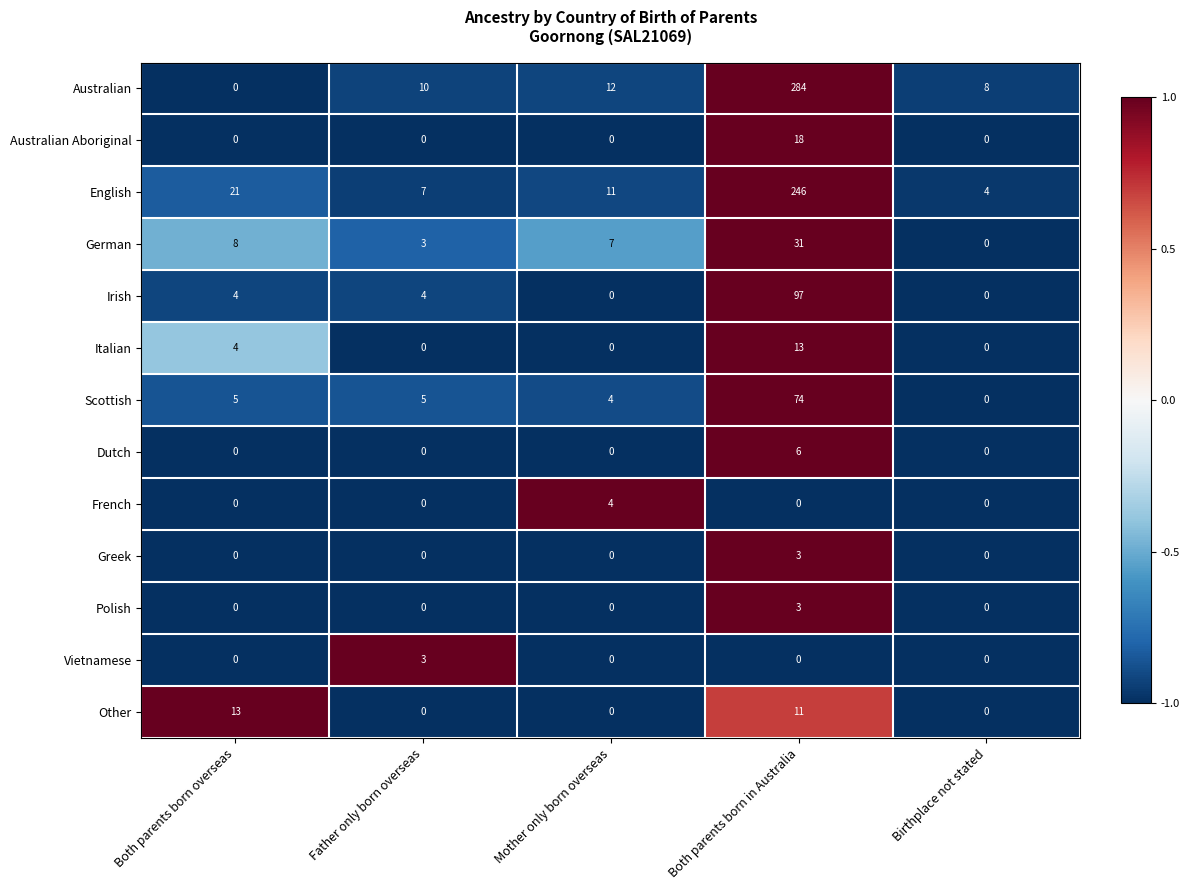

Which category has the highest value in the Other series?

Both parents born overseas